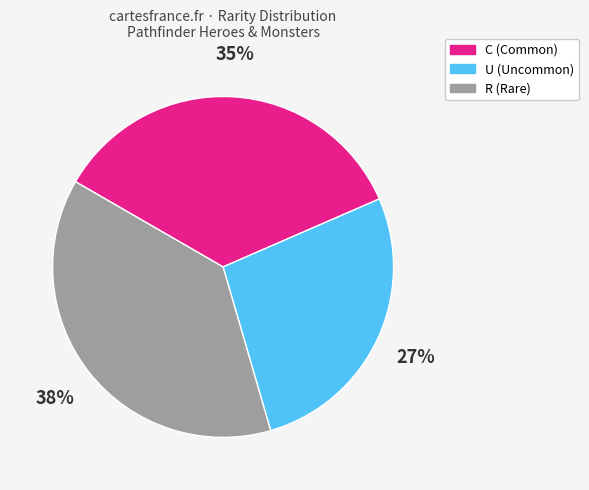

The R slice represents 53% of the pie. True or false?

False